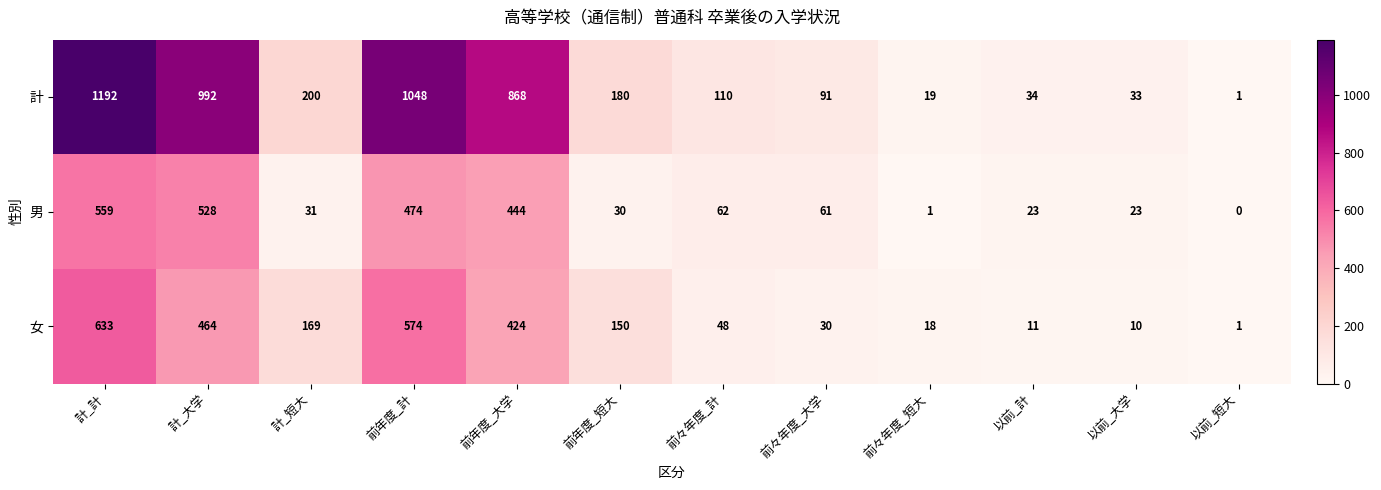

At which category is the sum across all series the highest?

計_計